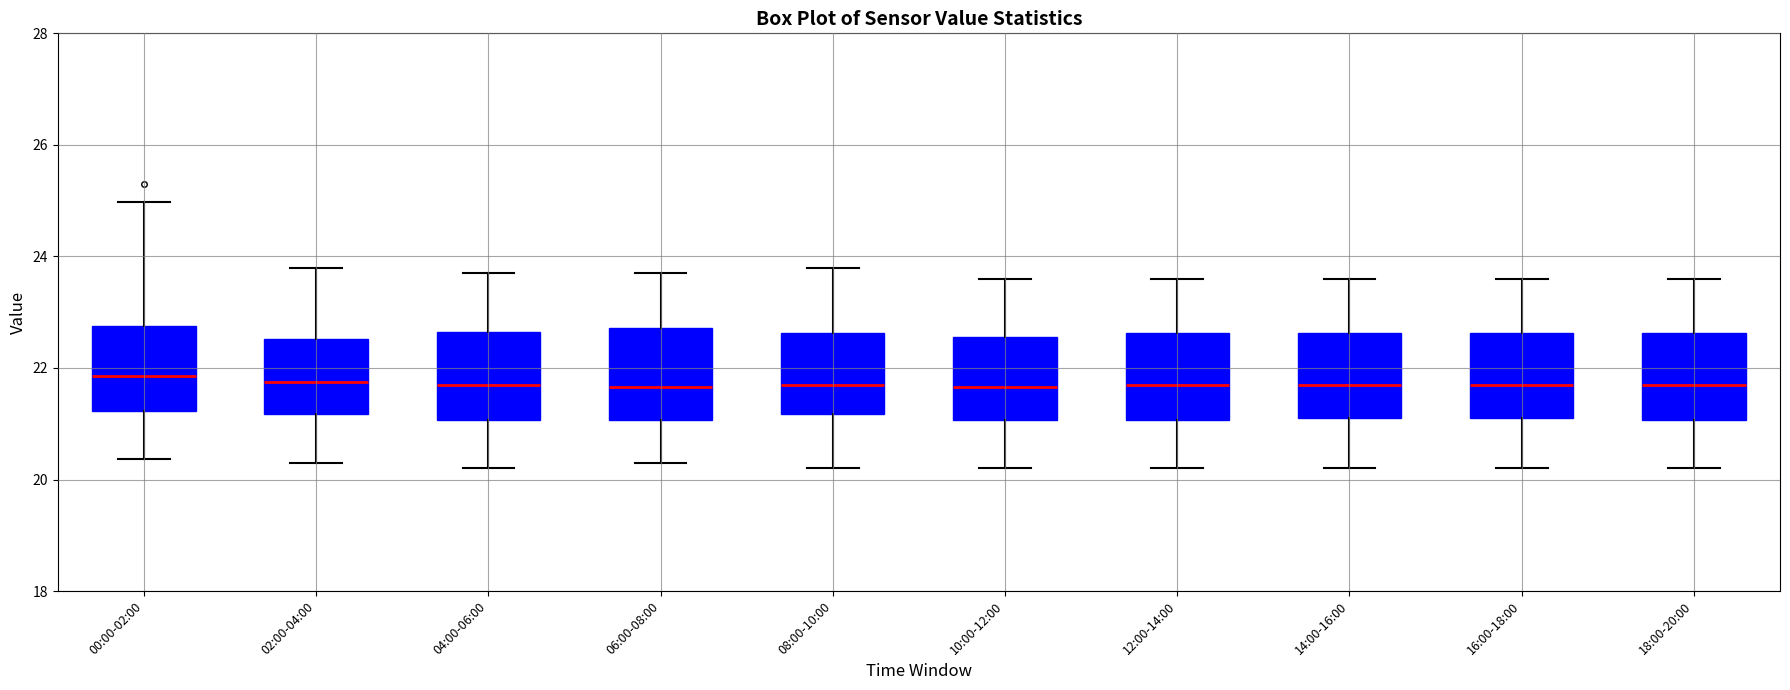

Reading left to right, transcribe this box plot: for each box, give where its median line is, the range the box spans, and where its two whiskers end, as read against the y-axis. The values are not printed on the chart, so give them approximately, as read against the axis.

00:00-02:00: median 21.8, box 21.2 to 22.8, whiskers 20.4 to 25.0
02:00-04:00: median 21.8, box 21.2 to 22.6, whiskers 20.4 to 23.8
04:00-06:00: median 21.8, box 21.0 to 22.6, whiskers 20.2 to 23.8
06:00-08:00: median 21.6, box 21.0 to 22.8, whiskers 20.4 to 23.8
08:00-10:00: median 21.8, box 21.2 to 22.6, whiskers 20.2 to 23.8
10:00-12:00: median 21.6, box 21.0 to 22.6, whiskers 20.2 to 23.6
12:00-14:00: median 21.8, box 21.0 to 22.6, whiskers 20.2 to 23.6
14:00-16:00: median 21.8, box 21.2 to 22.6, whiskers 20.2 to 23.6
16:00-18:00: median 21.8, box 21.2 to 22.6, whiskers 20.2 to 23.6
18:00-20:00: median 21.8, box 21.0 to 22.6, whiskers 20.2 to 23.6